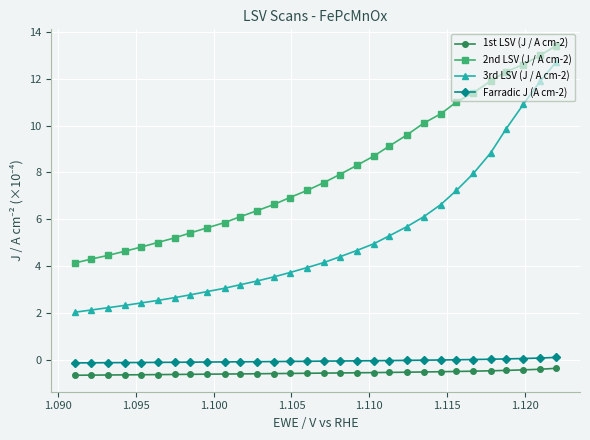

What are all the series names shown in the legend?

1st LSV (J / A cm-2), 2nd LSV (J / A cm-2), 3rd LSV (J / A cm-2), Farradic J (A cm-2)